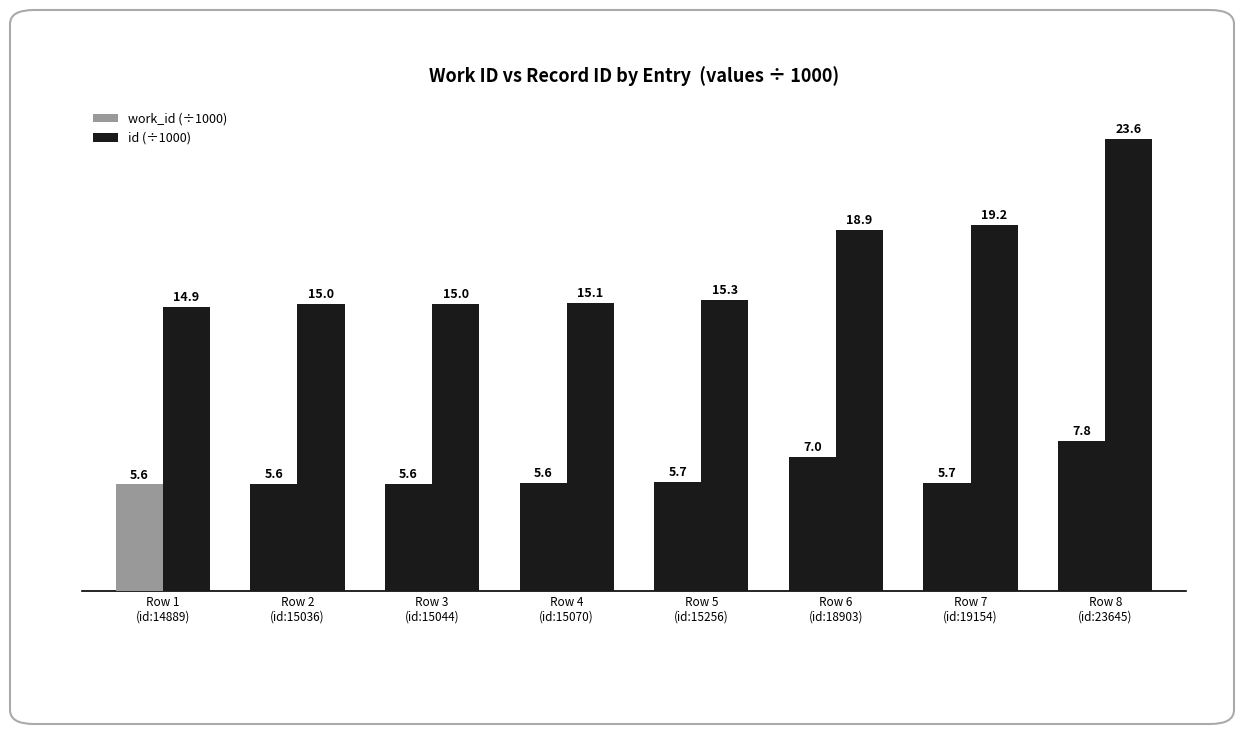

What is the value of the work_id (÷1000) bar at the 1st from the left?

5.6